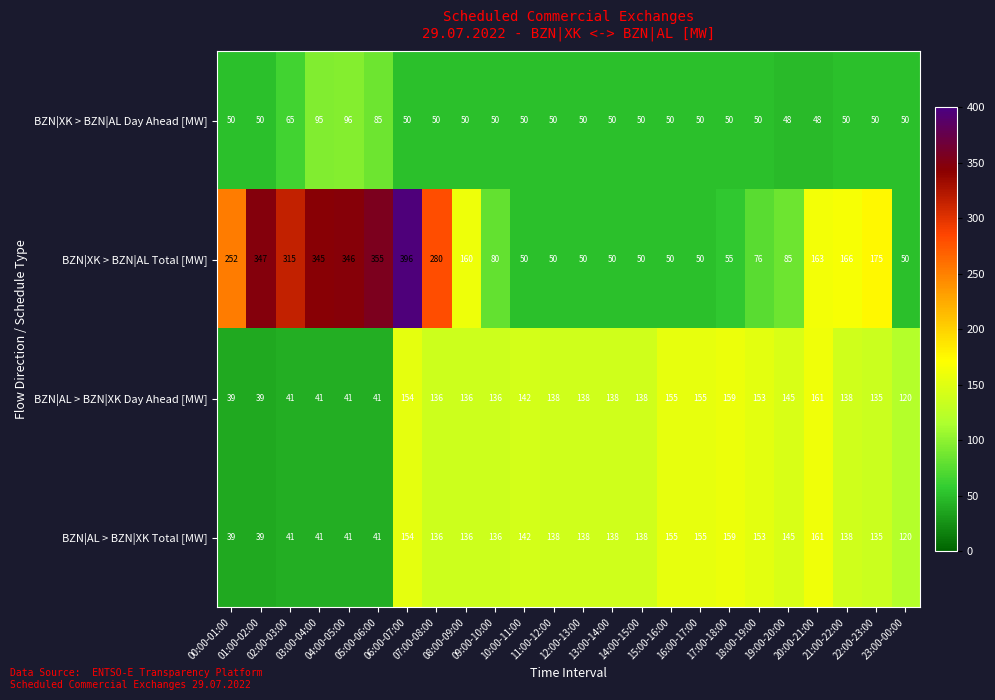

At how many categories does at least one series exceed 286?

6